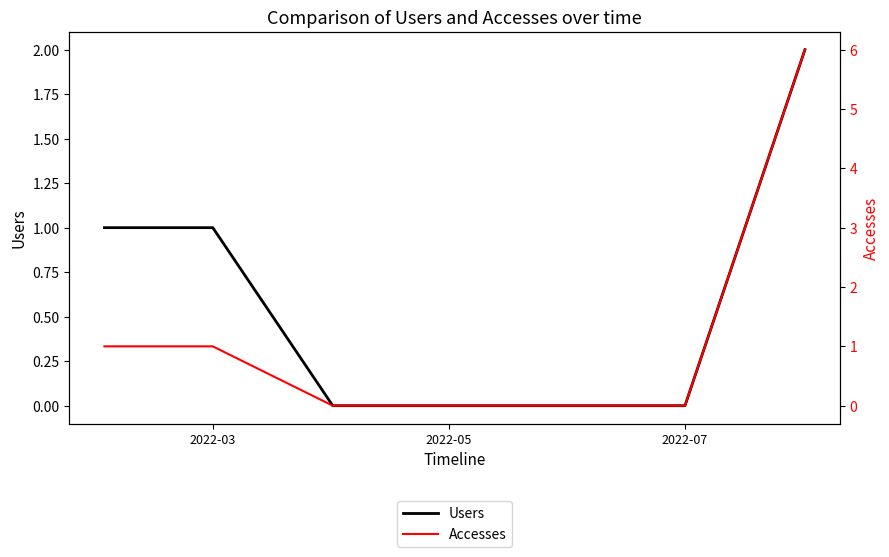

At how many categories does at least one series exceed 0?

3